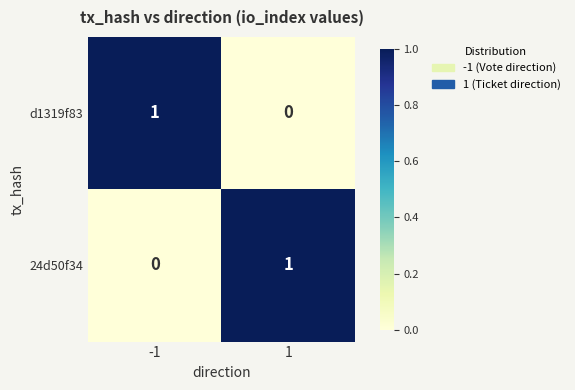

Reading right to left, list all the values displayed in this chart.

d1319f83: 0	1
24d50f34: 1	0